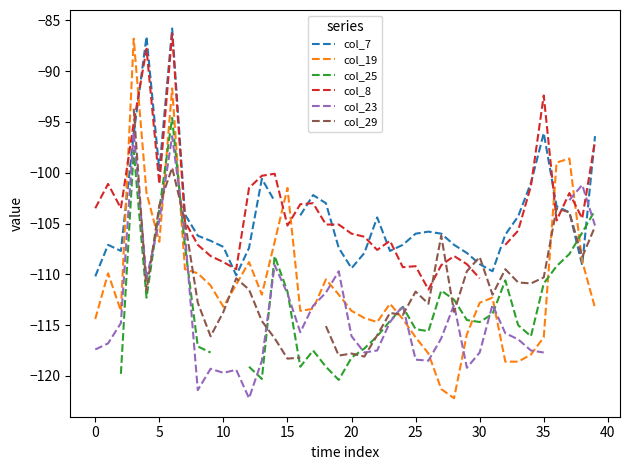

How many intersections are there between col_19 and col_25?

9